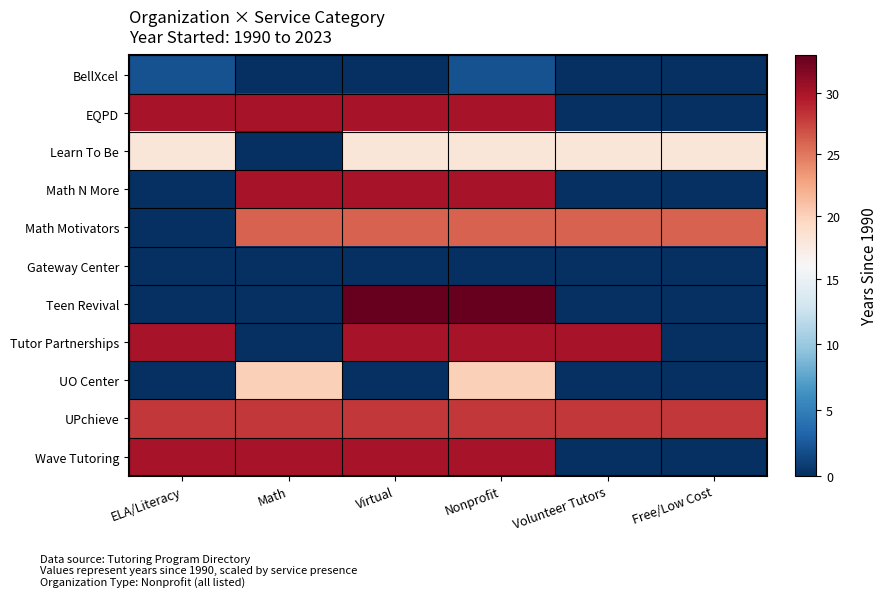

What is the spread (max minus min) of values at Virtual?

33